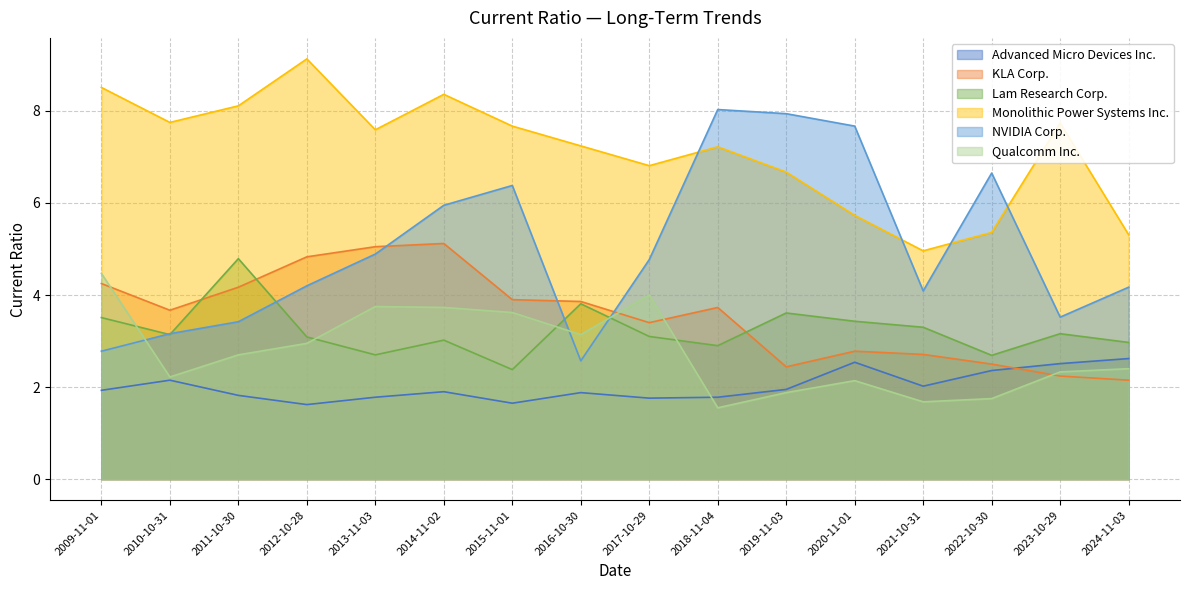

At how many categories does at least one series exceed 7?

12